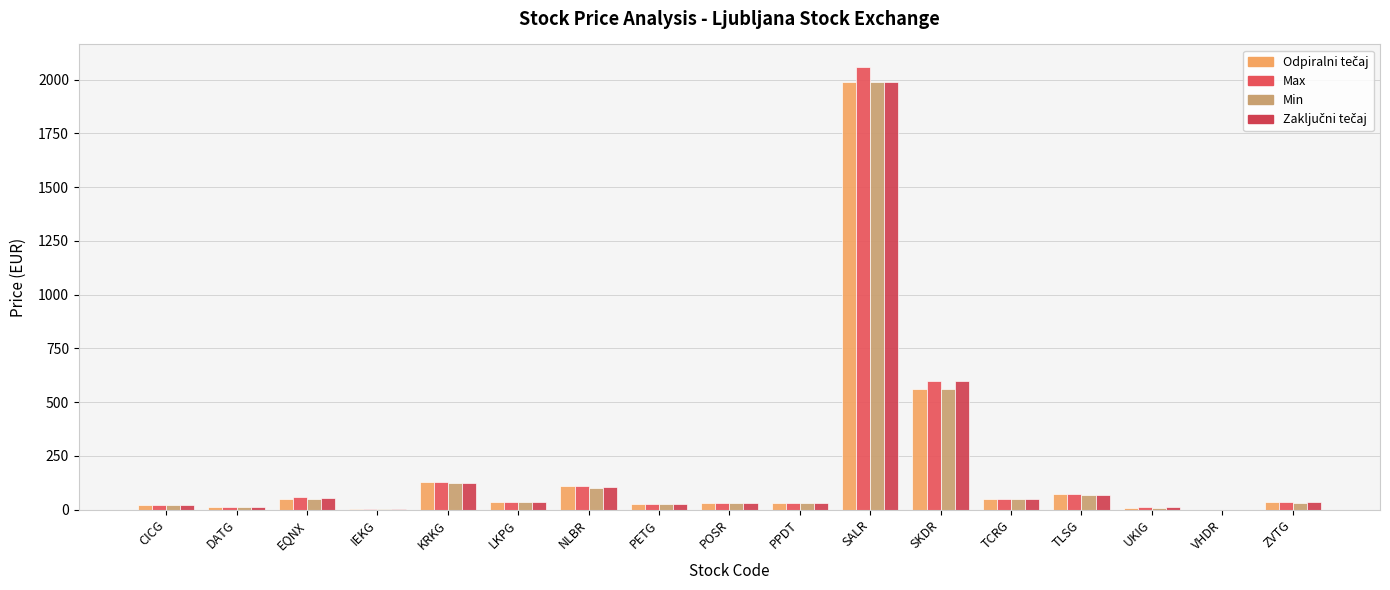

Rank the series by their average value, from lowest to highest.

Min, Odpiralni tečaj, Zaključni tečaj, Max